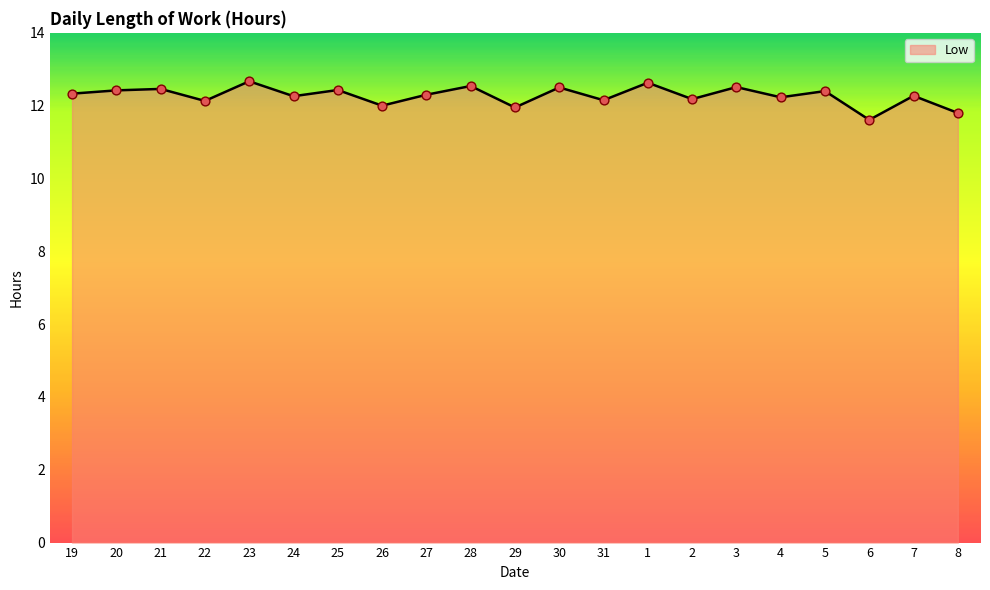

What is the change in value from 21 to 8?

-0.7